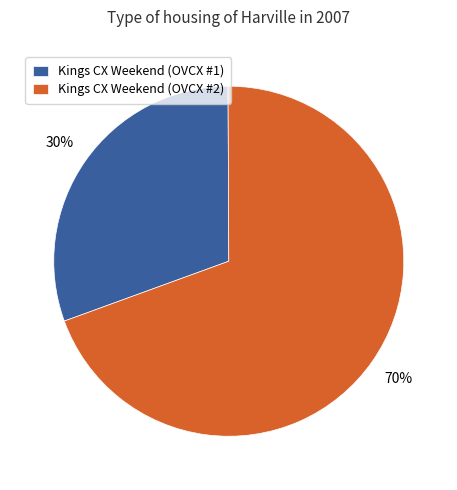

Is Kings CX Weekend (OVCX #1) the majority of the pie?

No